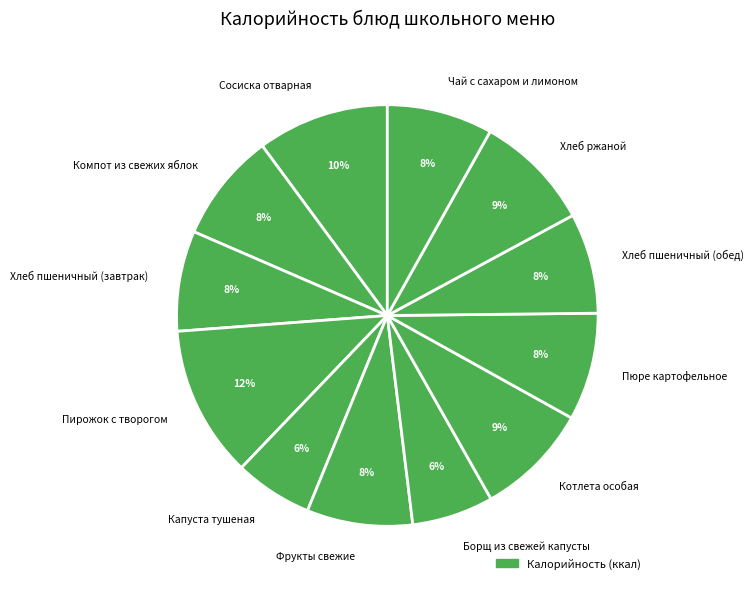

Does Хлеб ржаной account for over 50% of the chart?

No